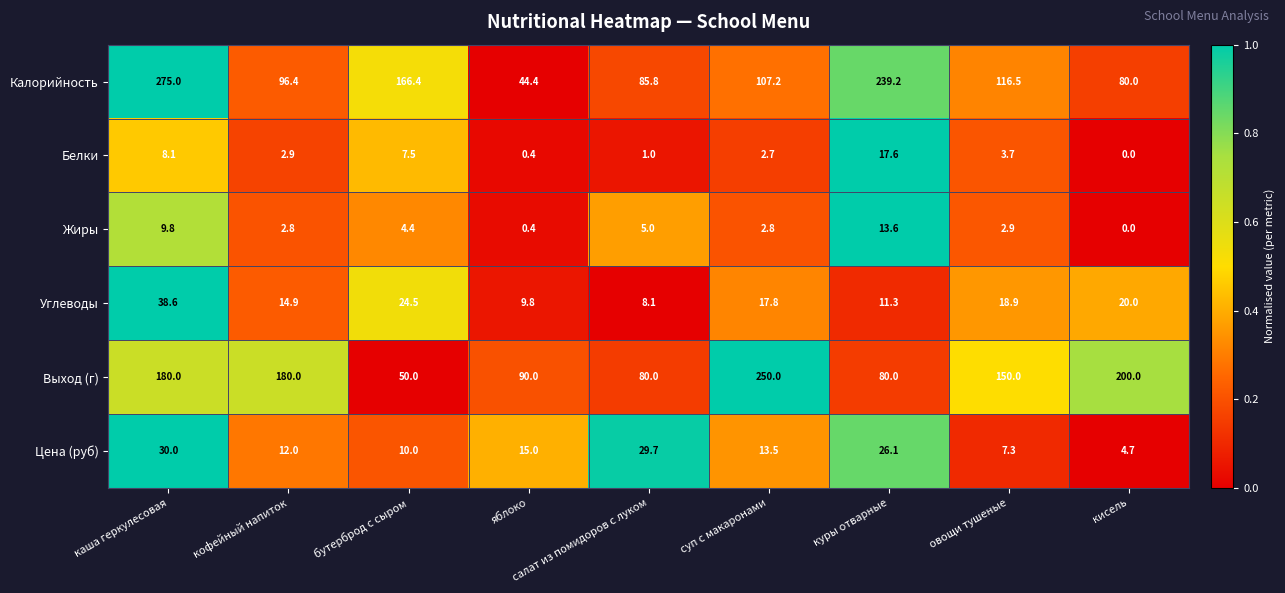

At бутерброд с сыром, list the series in order from smallest to largest.

Жиры, Белки, Цена (руб), Углеводы, Выход (г), Калорийность